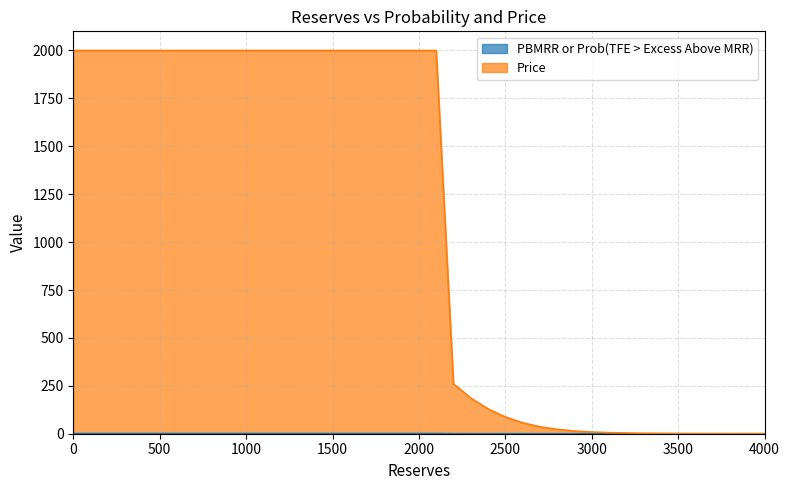

Rank the series by their maximum value, from lowest to highest.

PBMRR or Prob(TFE > Excess Above MRR), Price